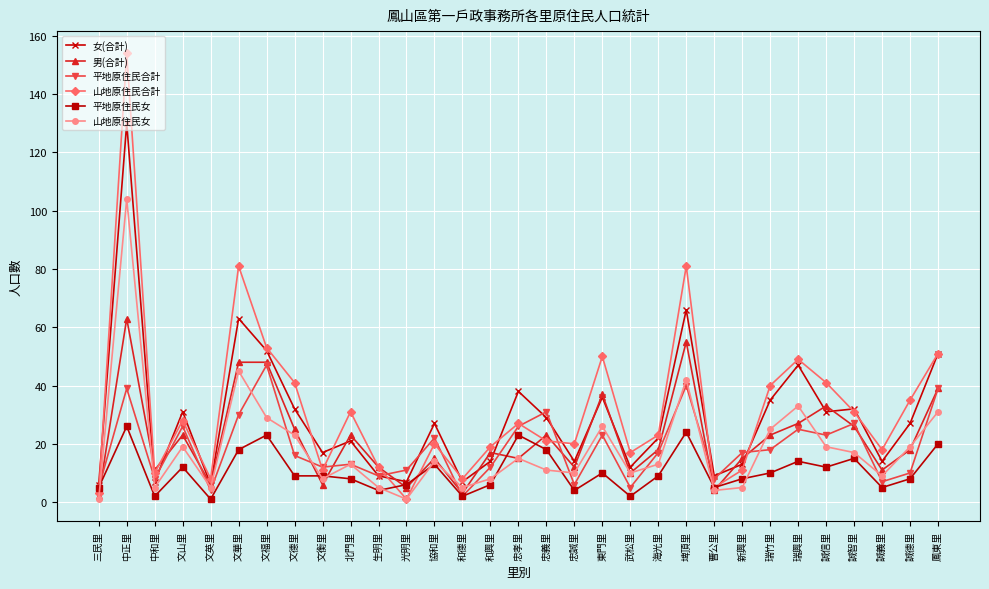

True or false: 平地原住民合計 has more than 2 points higher than both neighbors.

True